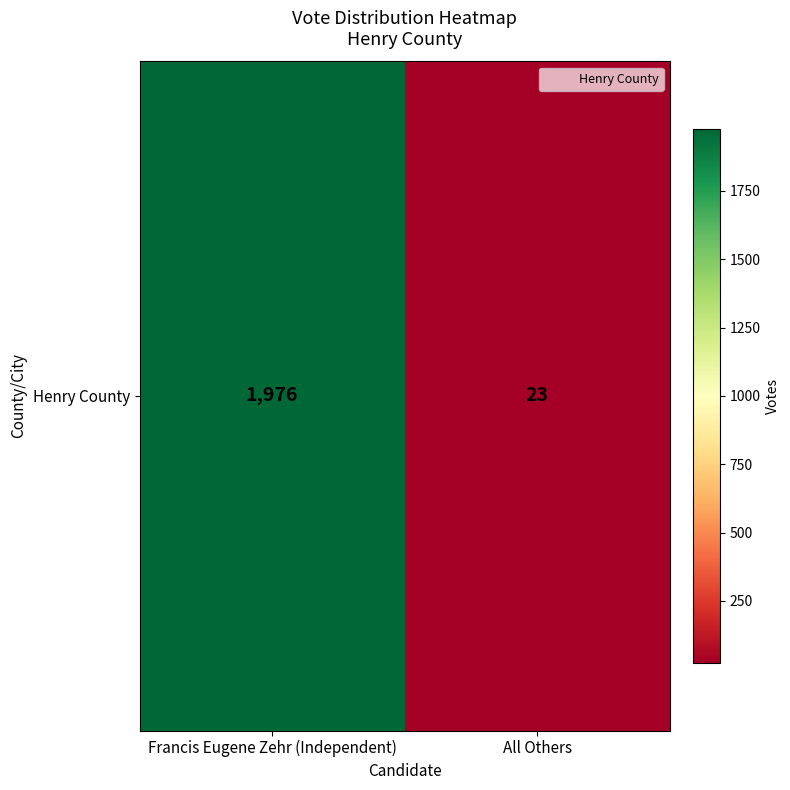

List the labels in order of value, smallest first.

All Others, Francis Eugene Zehr (Independent)